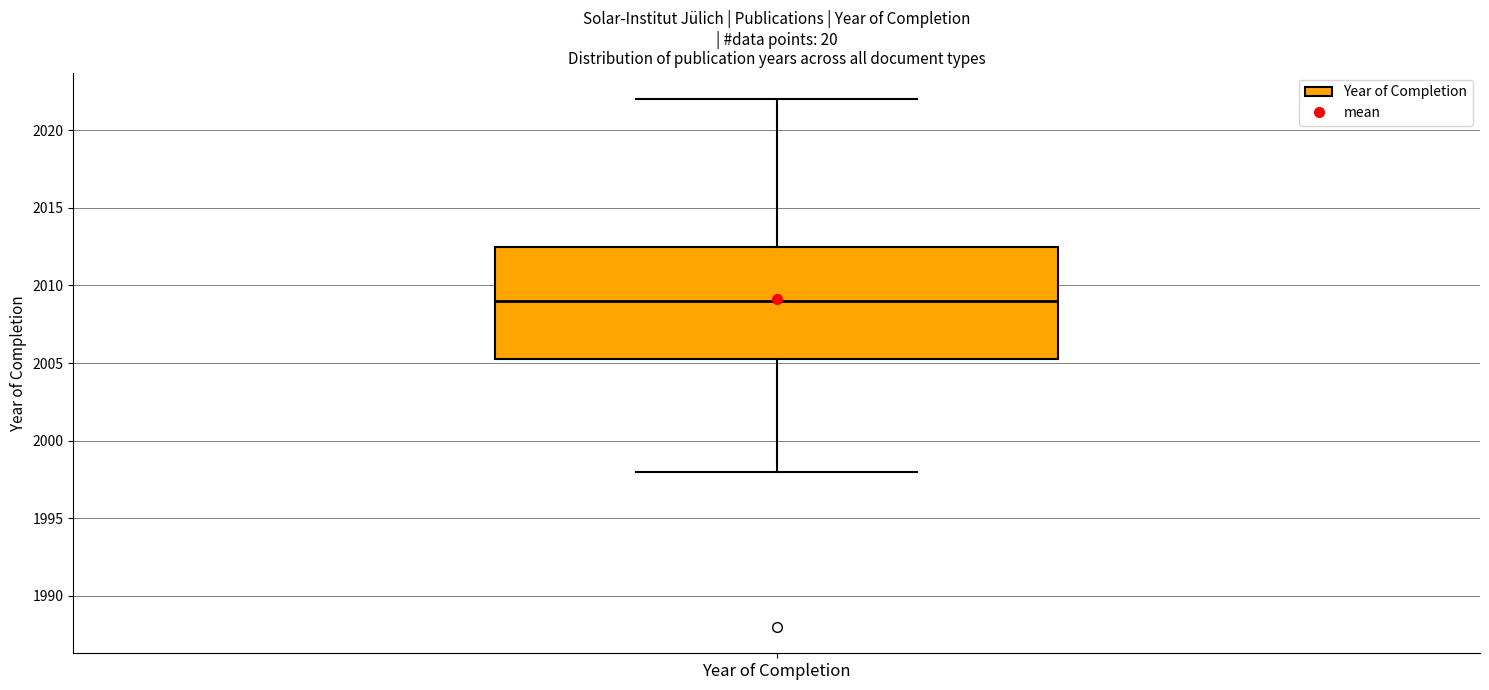

Transcribe this box plot: give where the median line is, the range the box spans, and where the two whiskers end, as read against the y-axis. The values are not printed on the chart, so give them approximately, as read against the axis.

median 2009.0, box 2005.5 to 2012.5, whiskers 1998.0 to 2022.0